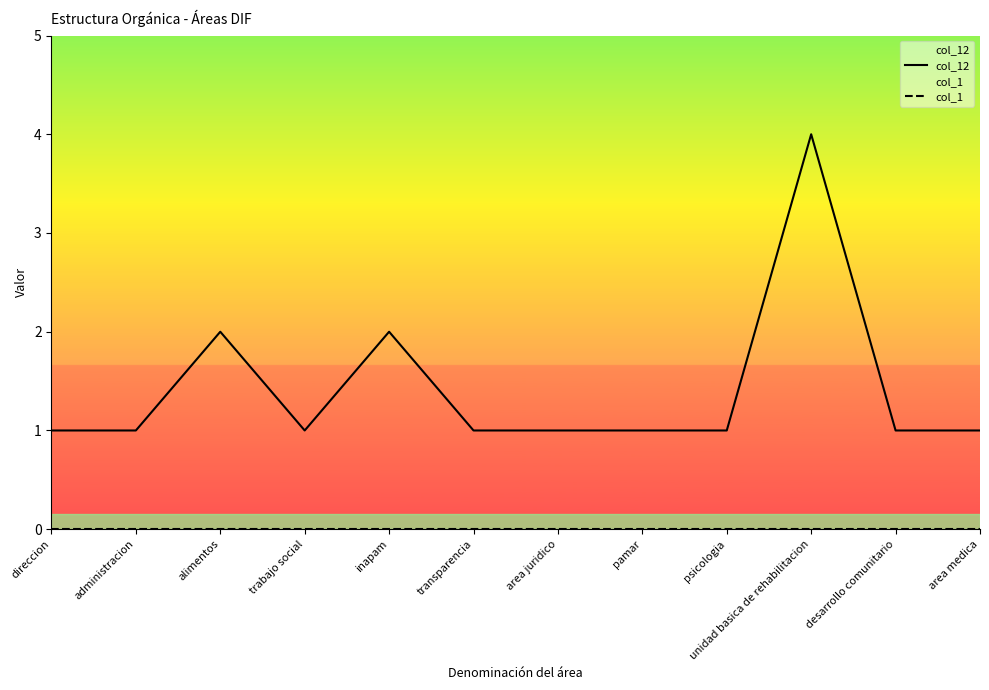

Is it true that col_1 equals 0 at area juridico?

True